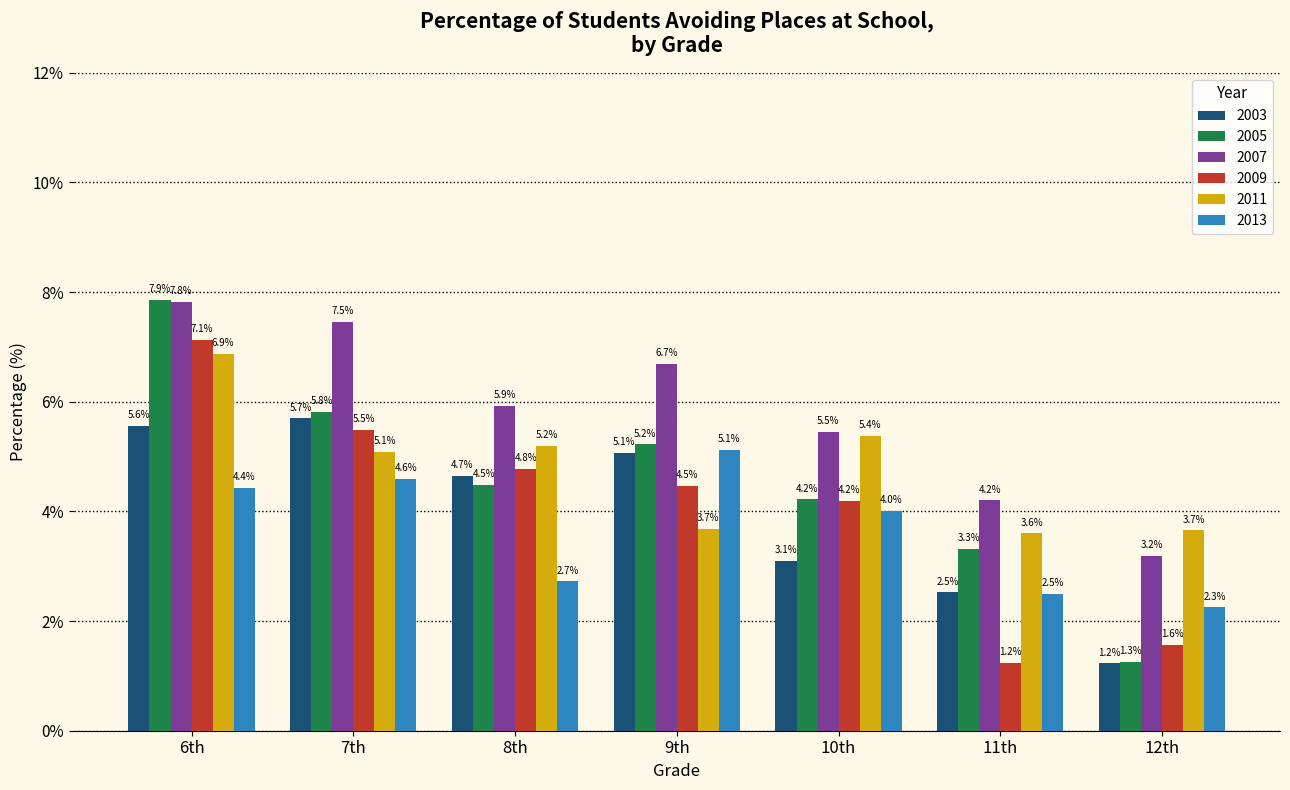

Count the number of categories in the chart.

7